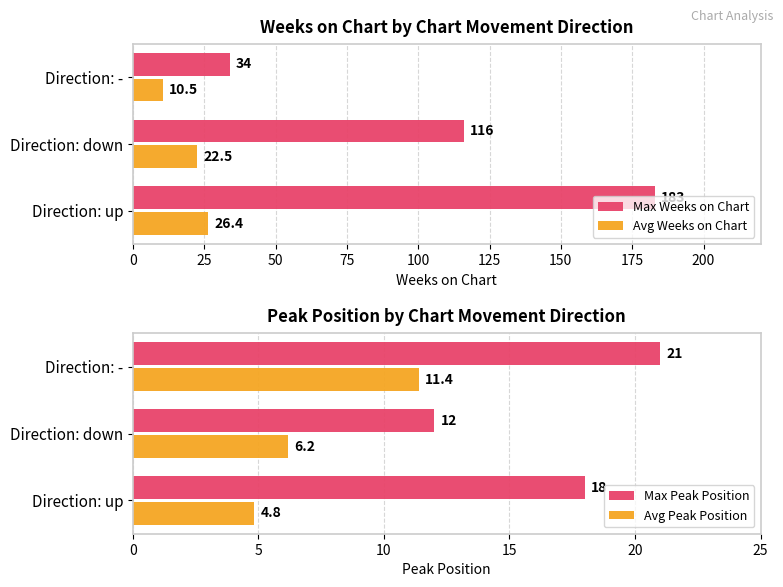

What is the sum of the Max Weeks on Chart values at Direction: down and Direction: -?

150.0